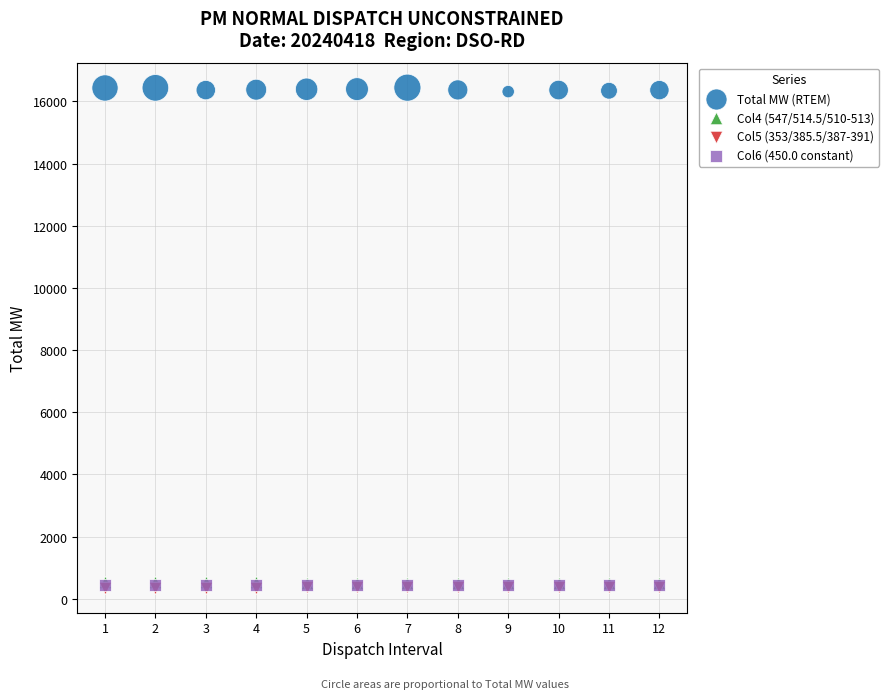

Which series reaches the maximum Y coordinate?

Total MW (RTEM)